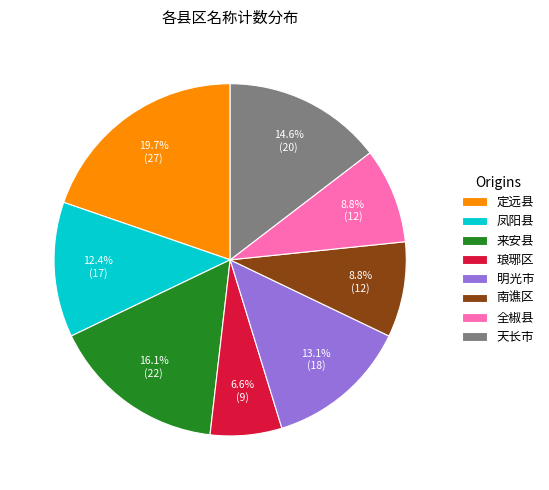

To the nearest percent, what is the combined percentage of 全椒县 and 凤阳县?

21%